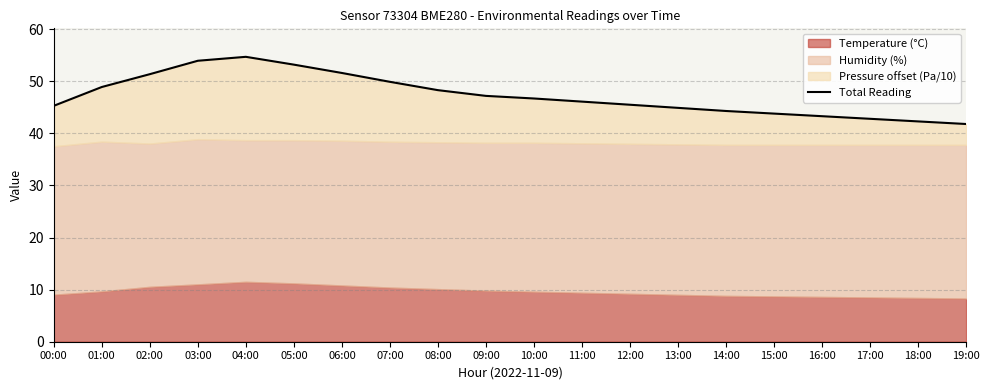

What is the label of the 20th point from the right?

00:00